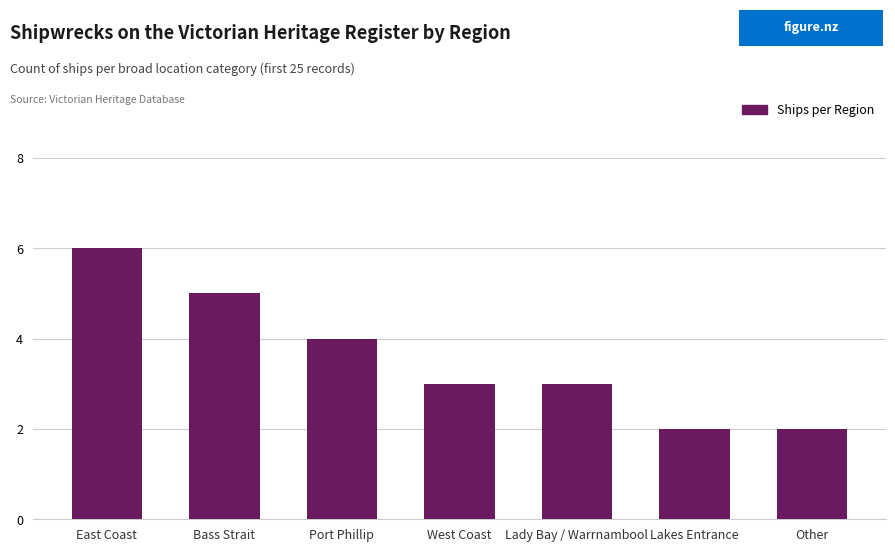

What is the average value?

4